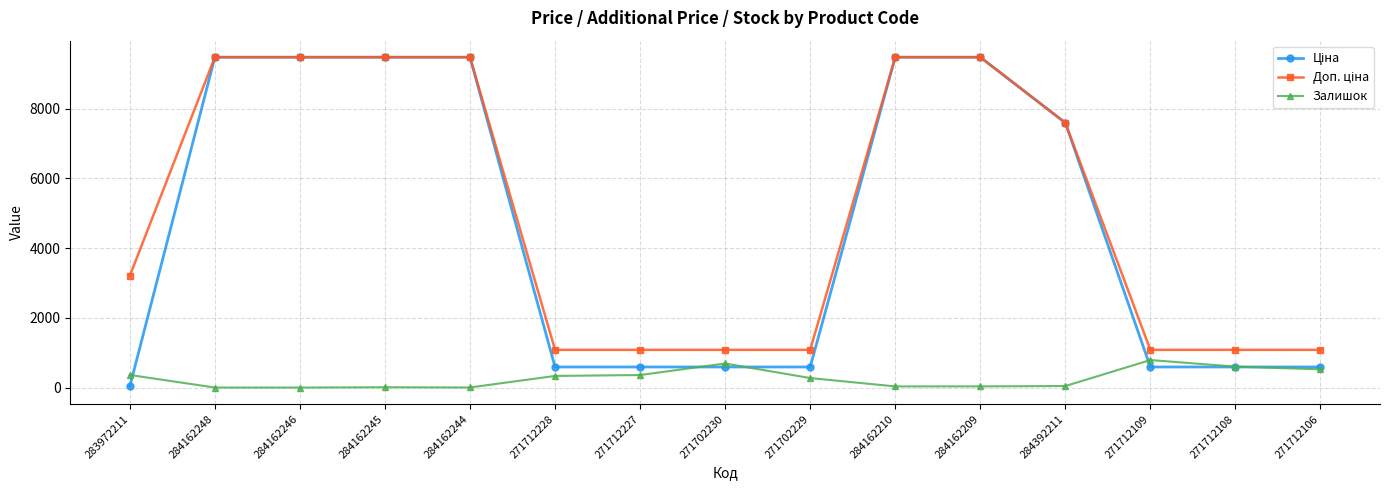

What is the maximum value shown in the chart?

9480.1